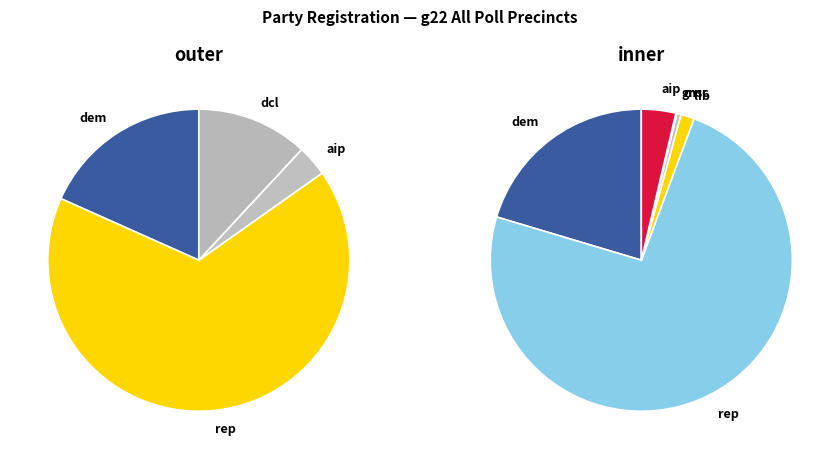

How many slices are in this pie chart?

7